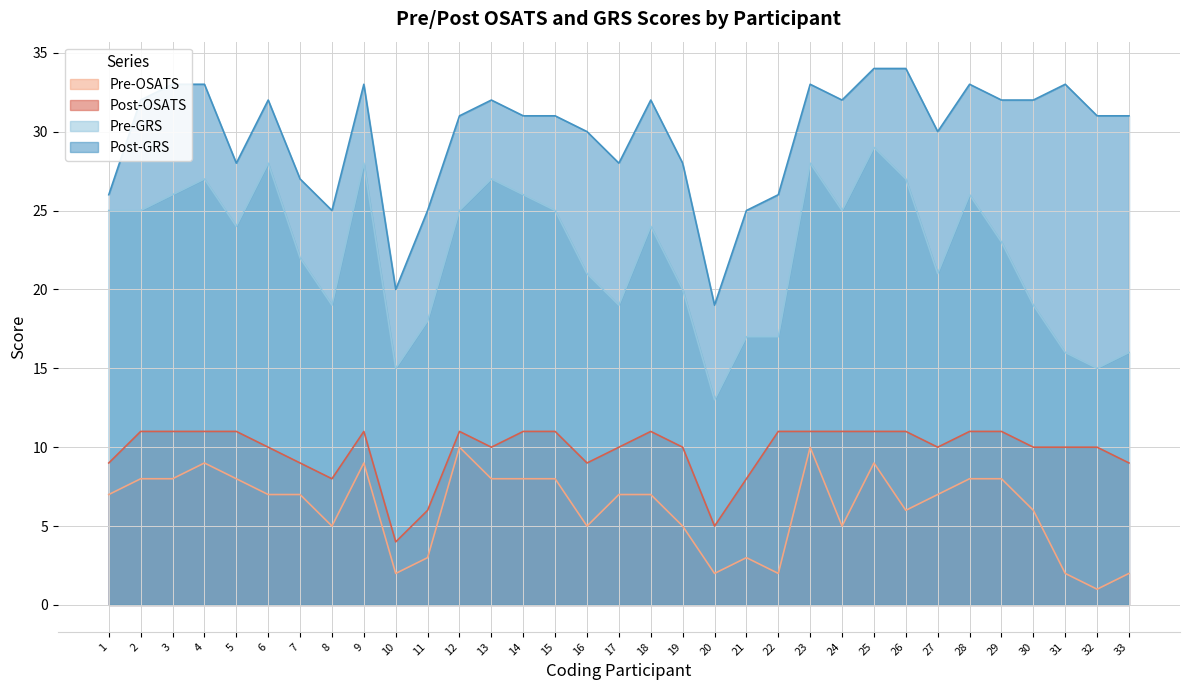

The value of Pre-GRS at 33 is 28. True or false?

False